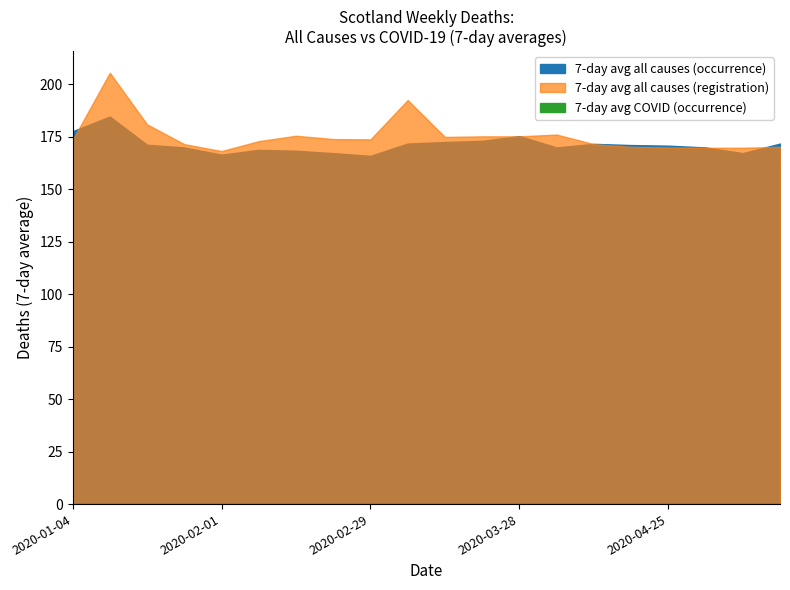

At which label does 7-day avg all causes (registration) first exceed 188?

2020-01-11